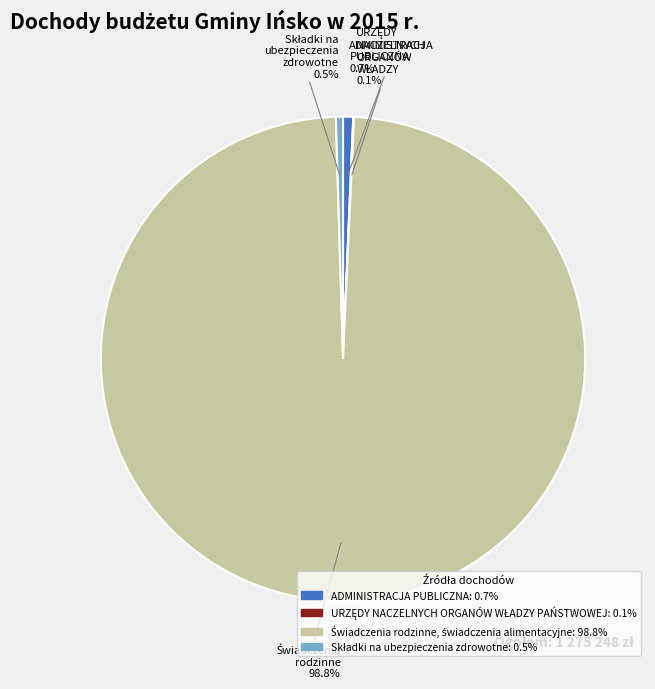

Is there a majority slice in this chart?

Yes